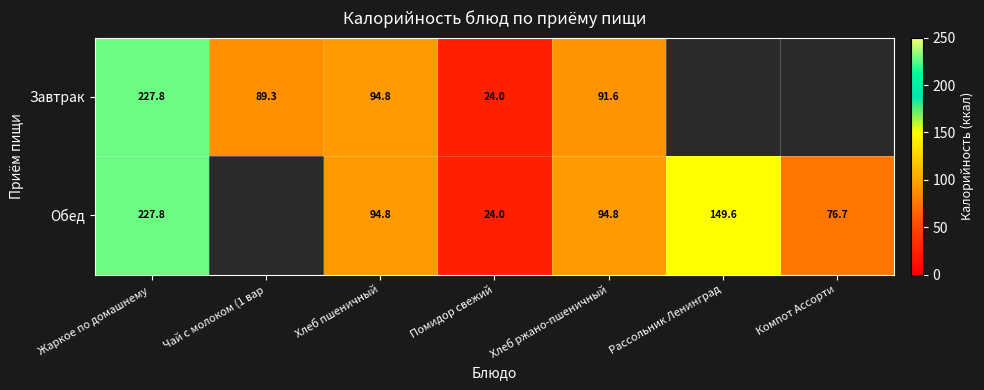

Rank the series by their maximum value, from lowest to highest.

Завтрак, Обед